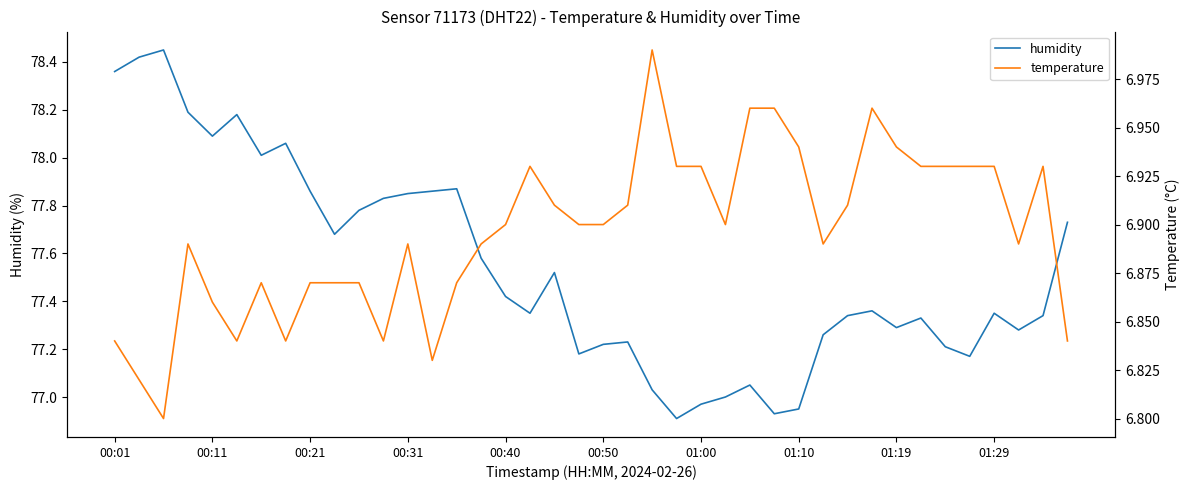

The humidity series shows 18.7 at 01:29. True or false?

False